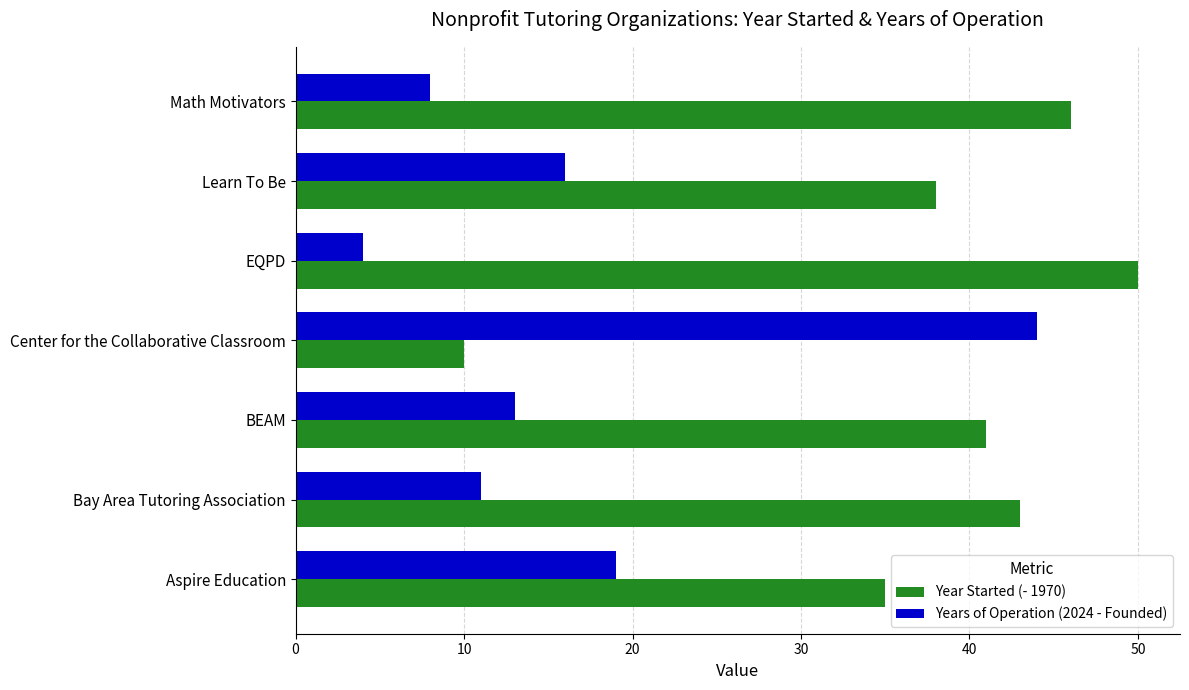

The value of Year Started (- 1970) at Center for the Collaborative Classroom is 17. True or false?

False